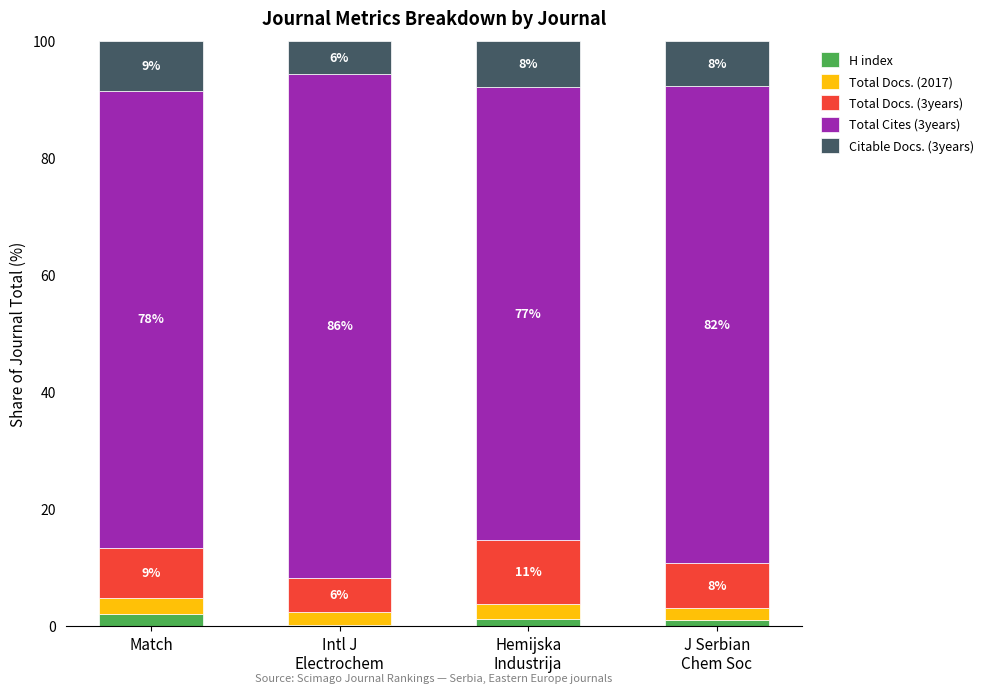

List the series in order of their peak value, lowest first.

H index, Total Docs. (2017), Citable Docs. (3years), Total Docs. (3years), Total Cites (3years)